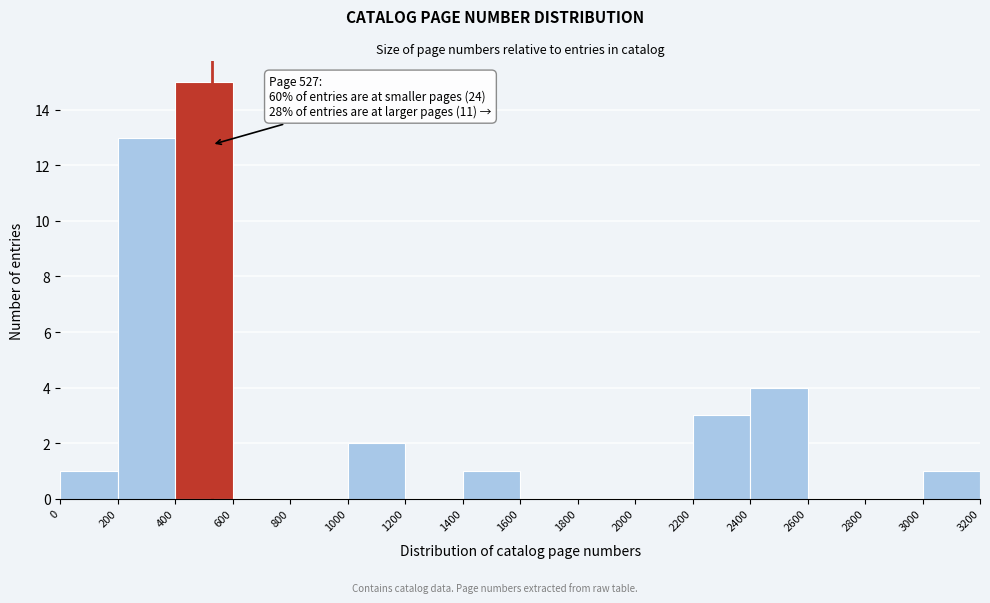

Over which range of the x-axis is the bar tallest?

400 to 600